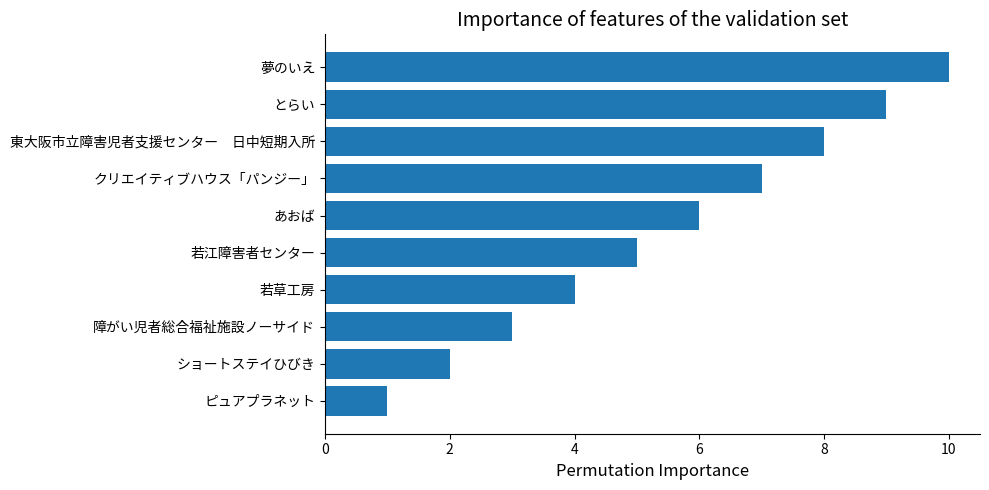

The value at 東大阪市立障害児者支援センター　日中短期入所 is 3. True or false?

False